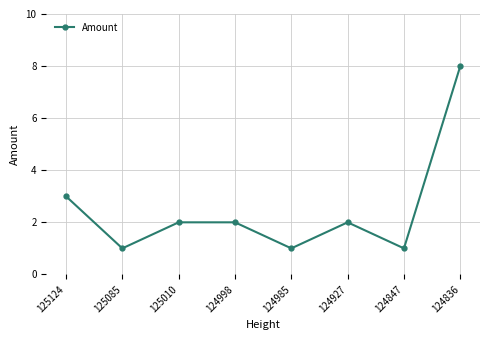

What is the minimum value shown in the chart?

1